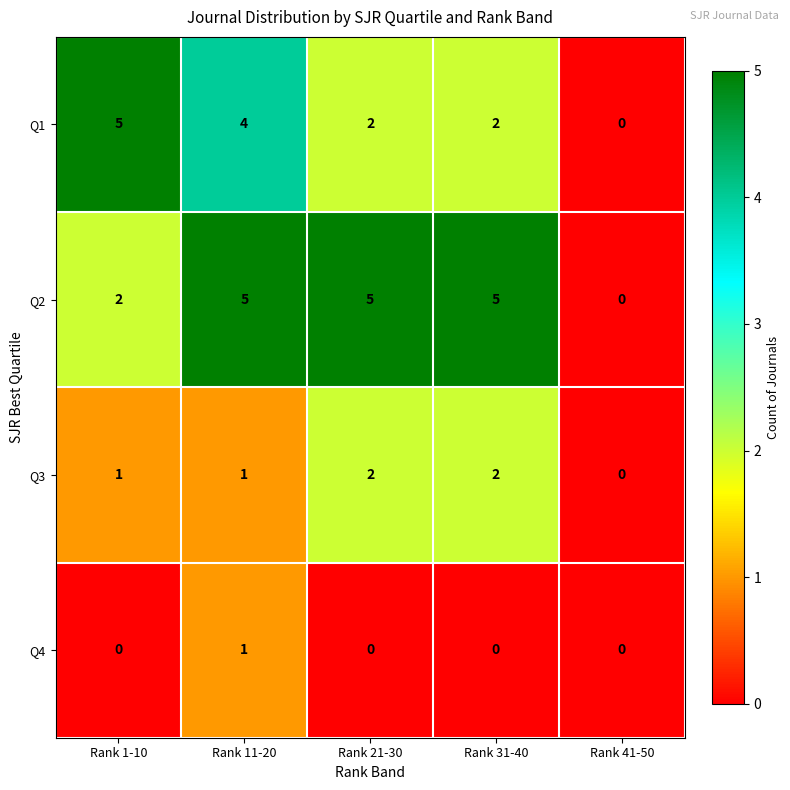

Between Rank 31-40 and Rank 41-50, which series saw the biggest shift?

Q2